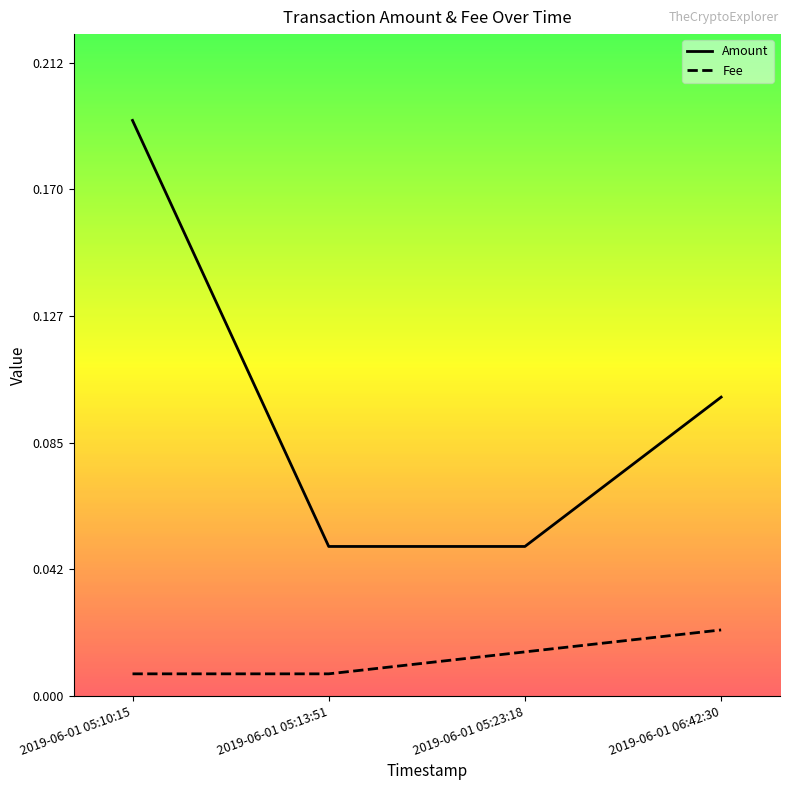

True or false: Fee and Amount cross at least once.

False